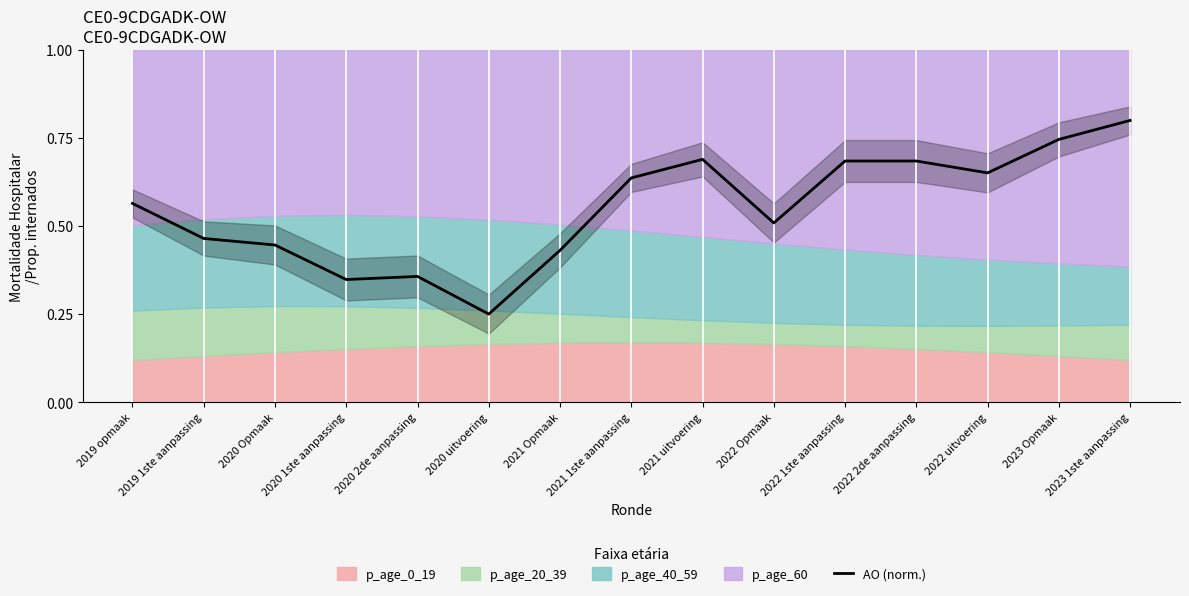

Which has a higher value, 2019 1ste aanpassing or 2020 2de aanpassing?

2019 1ste aanpassing